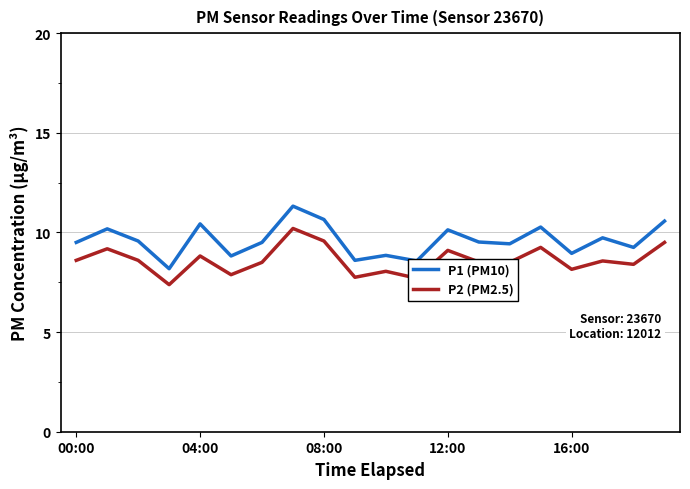

Which series has the largest total across all categories?

P1 (PM10)